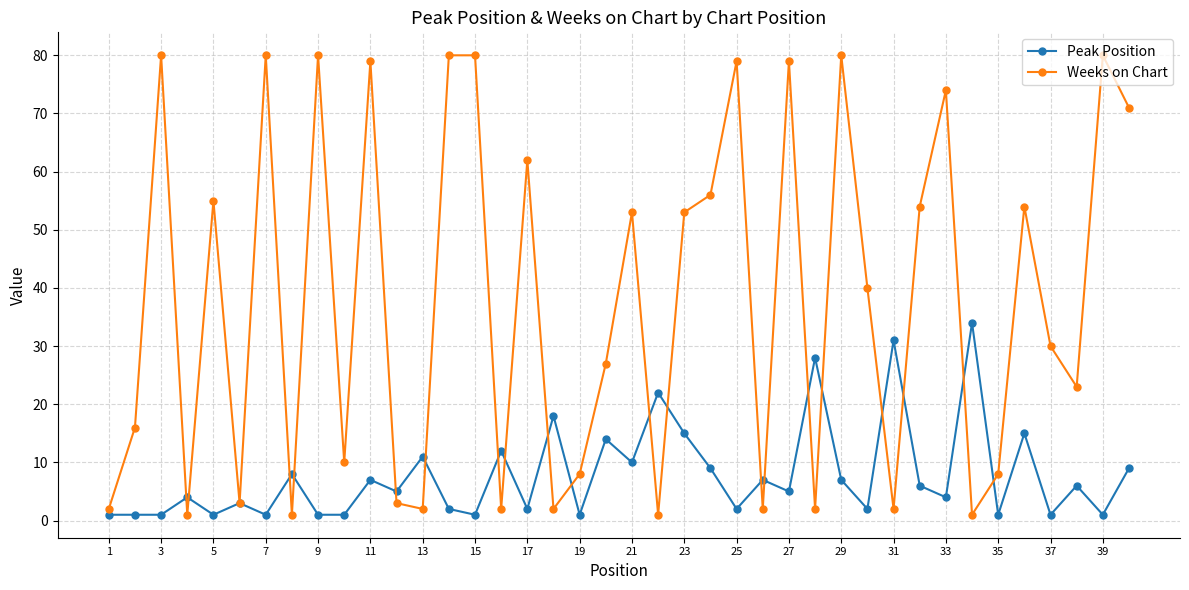

What is the sum of all Weeks on Chart values?

1515